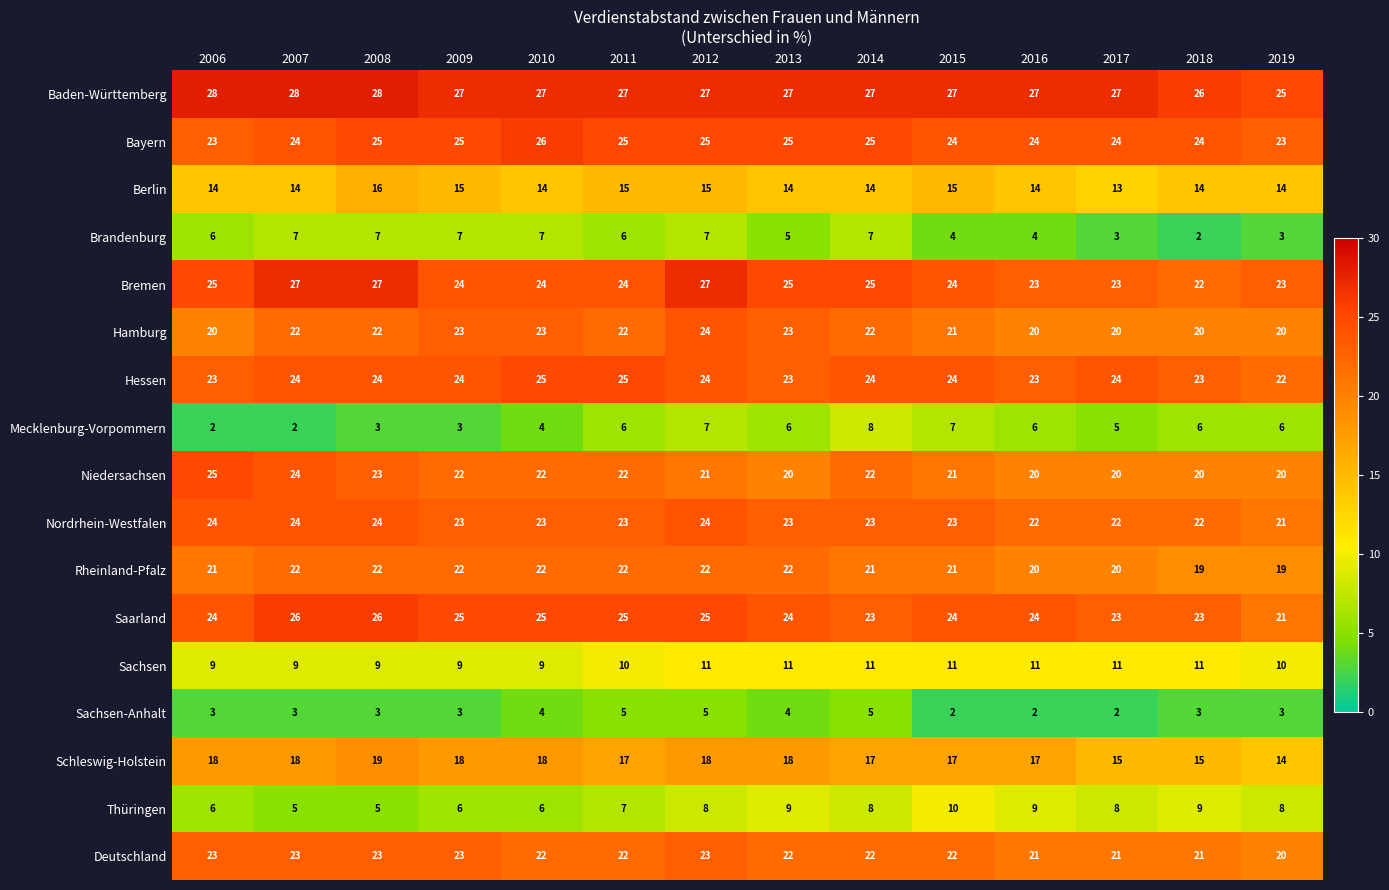

What is the minimum value for Bayern?

23